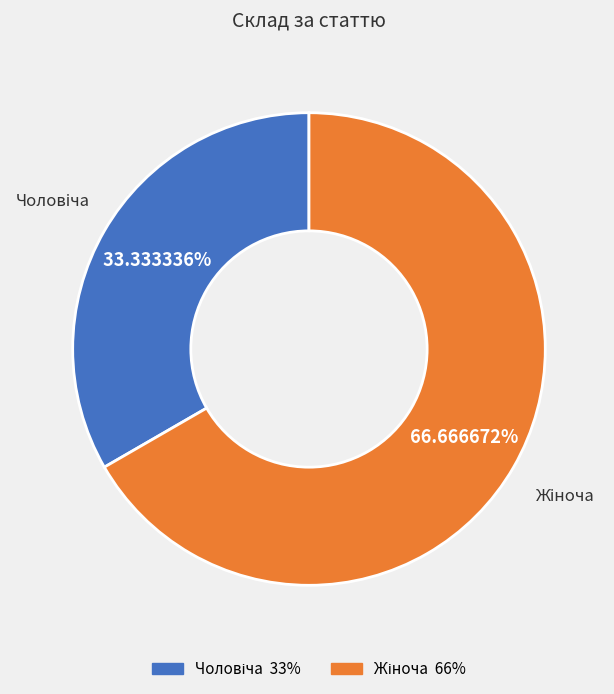

Does any single category account for the majority?

Yes